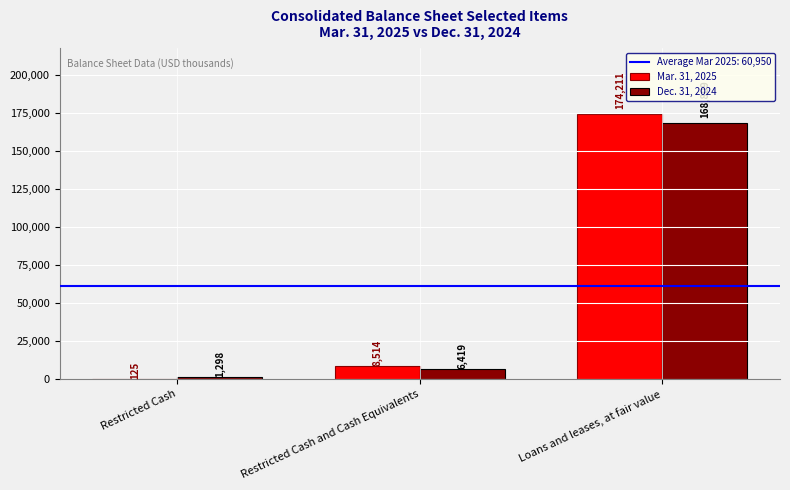

At which label is Dec. 31, 2024 closest to 85053?

Restricted Cash and Cash Equivalents